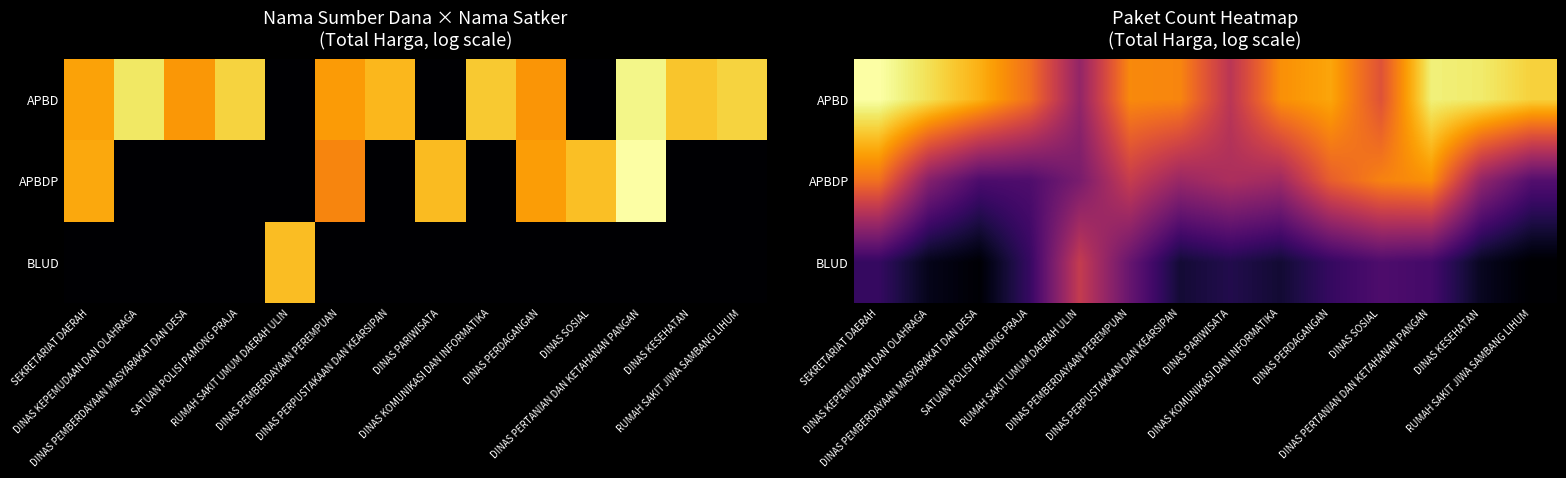

At DINAS PERDAGANGAN, list the series in order from smallest to largest.

BLUD, APBDP, APBD